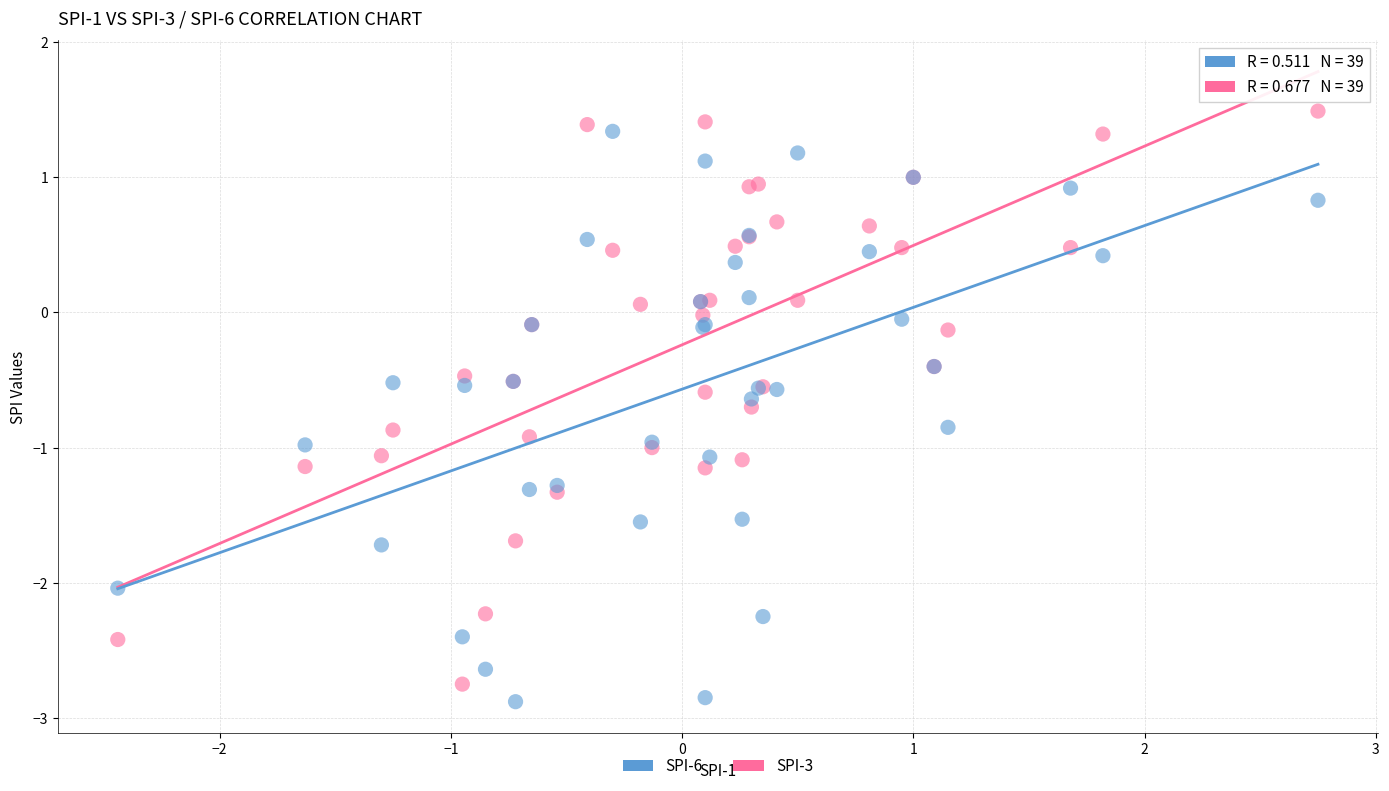

Which series reaches the minimum Y coordinate?

SPI-6